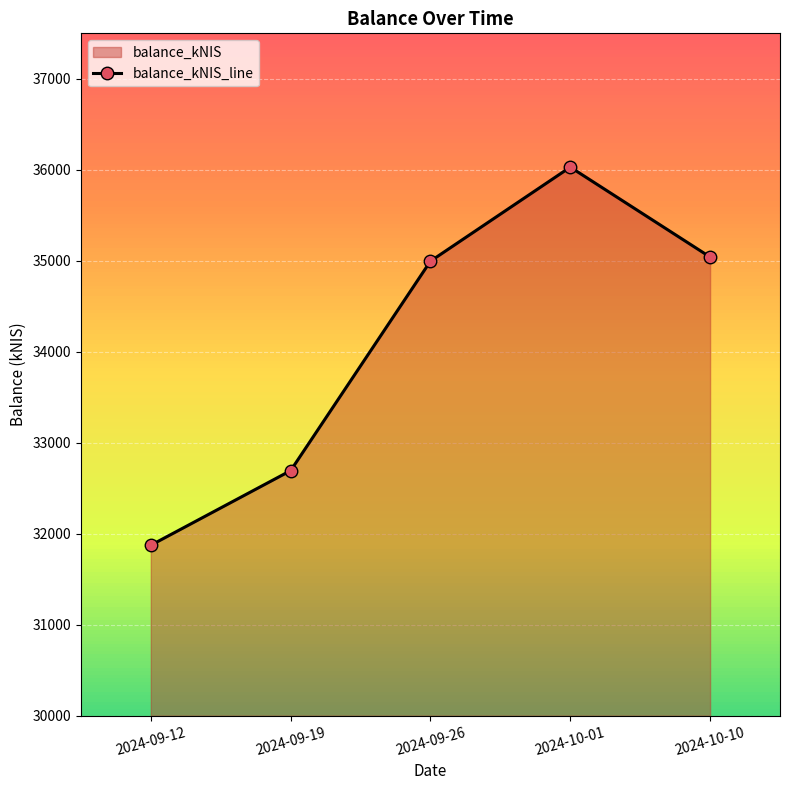

The value at 2024-09-26 is 57791.0. True or false?

False